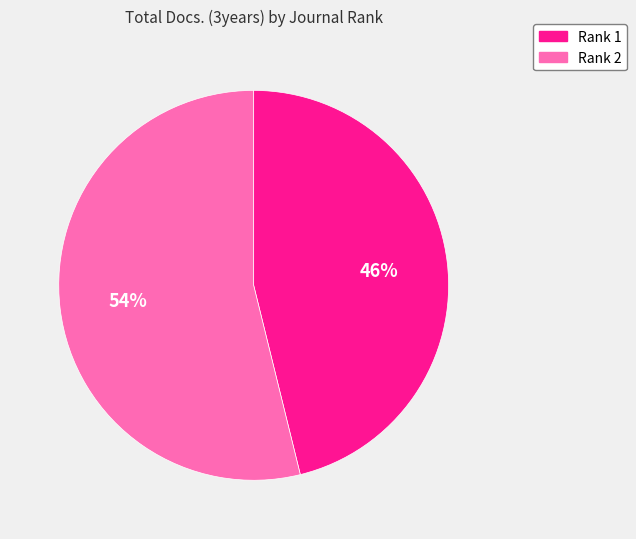

Does Rank 2 account for over 50% of the chart?

Yes